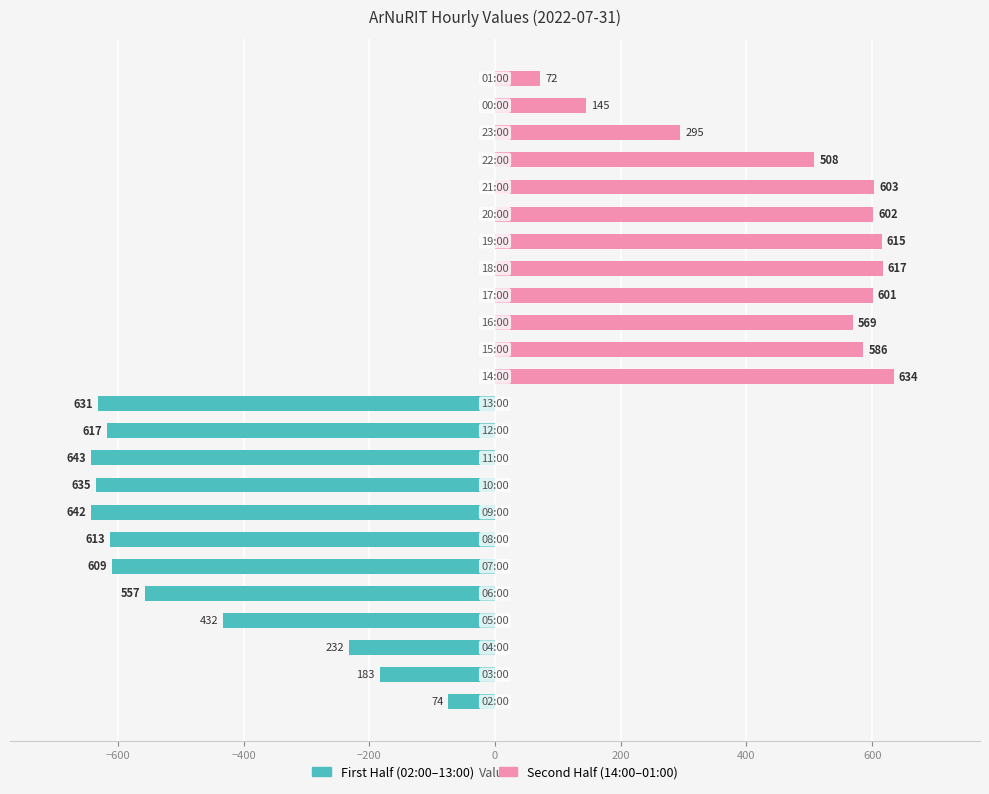

Between −800 and 800, which series saw the biggest shift?

First Half (02:00–13:00)